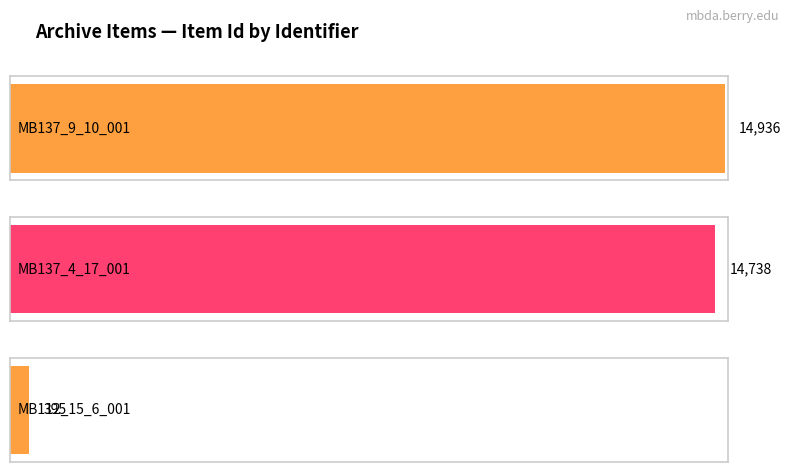

What is the label of the 2nd bar from the left?

MB137_4_17_001